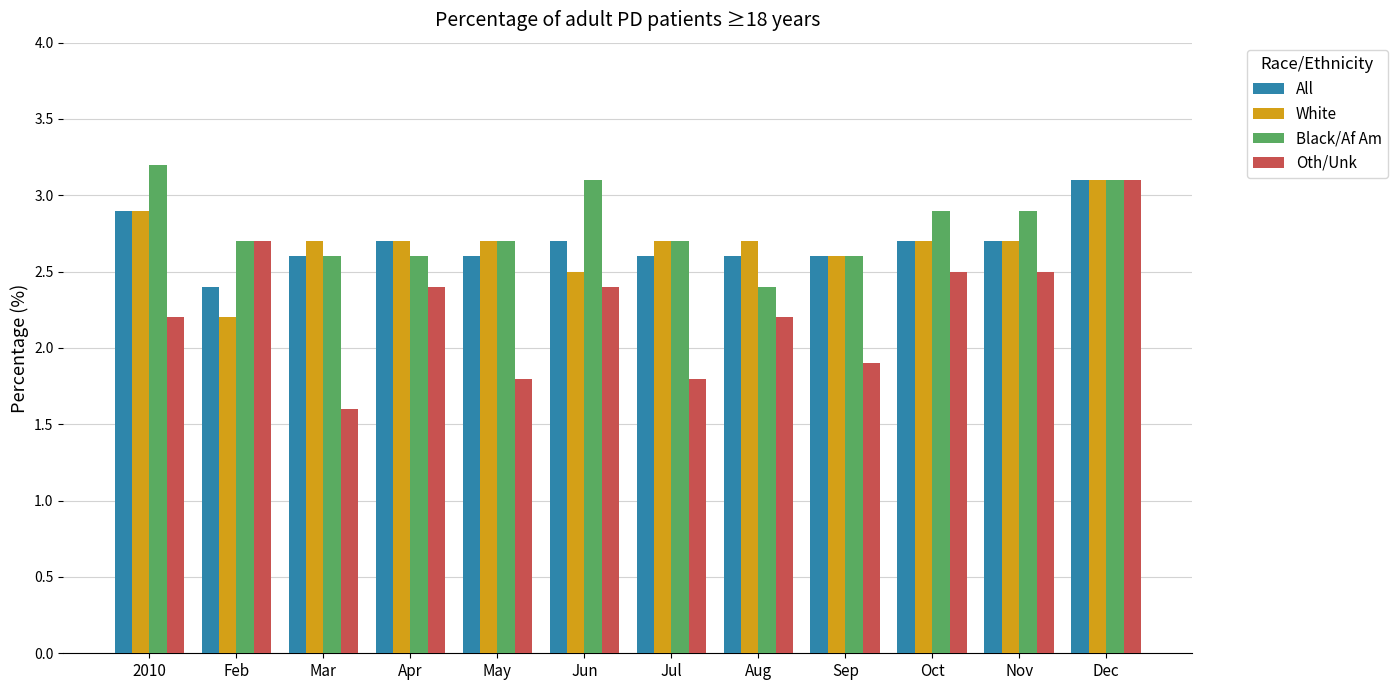

Read the All value at Jun.

2.7